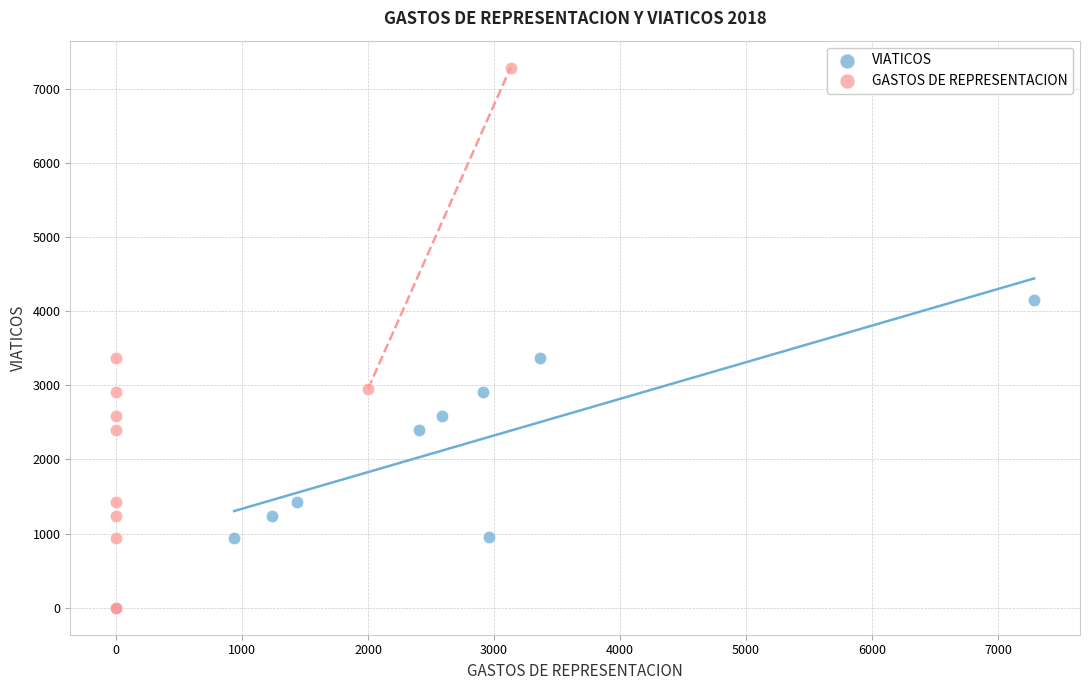

Which series has the widest spread of Y values?

GASTOS DE REPRESENTACION